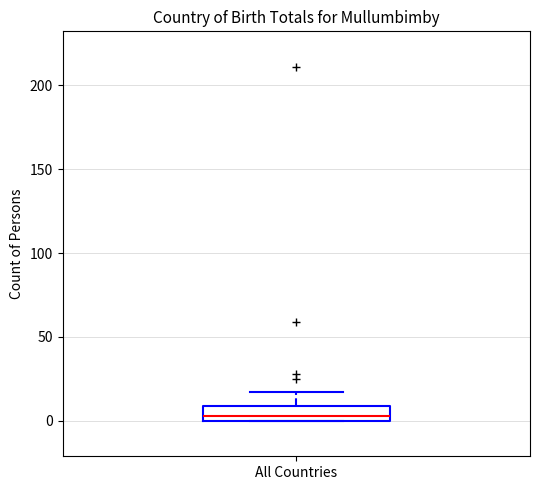

Read this box plot against the y-axis: the position of the median line, the range covered by the box, and the ends of both whiskers. The values are not printed on the chart, so give them approximately, as read against the axis.

median 5, box 0 to 10, whiskers 0 to 15